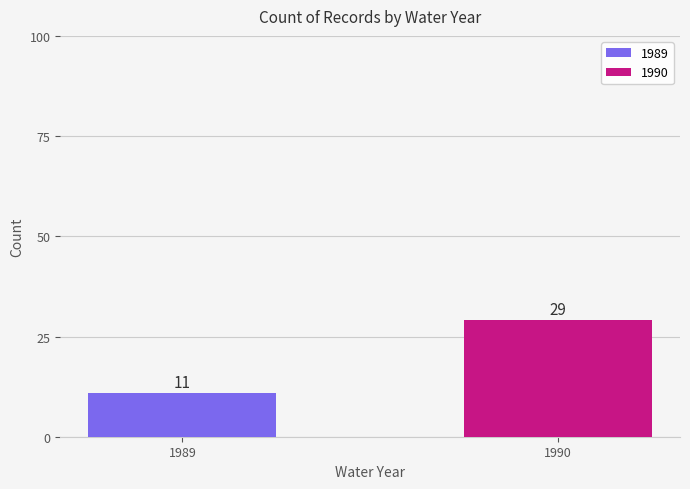

What is the change in value from 1989 to 1990?

+18